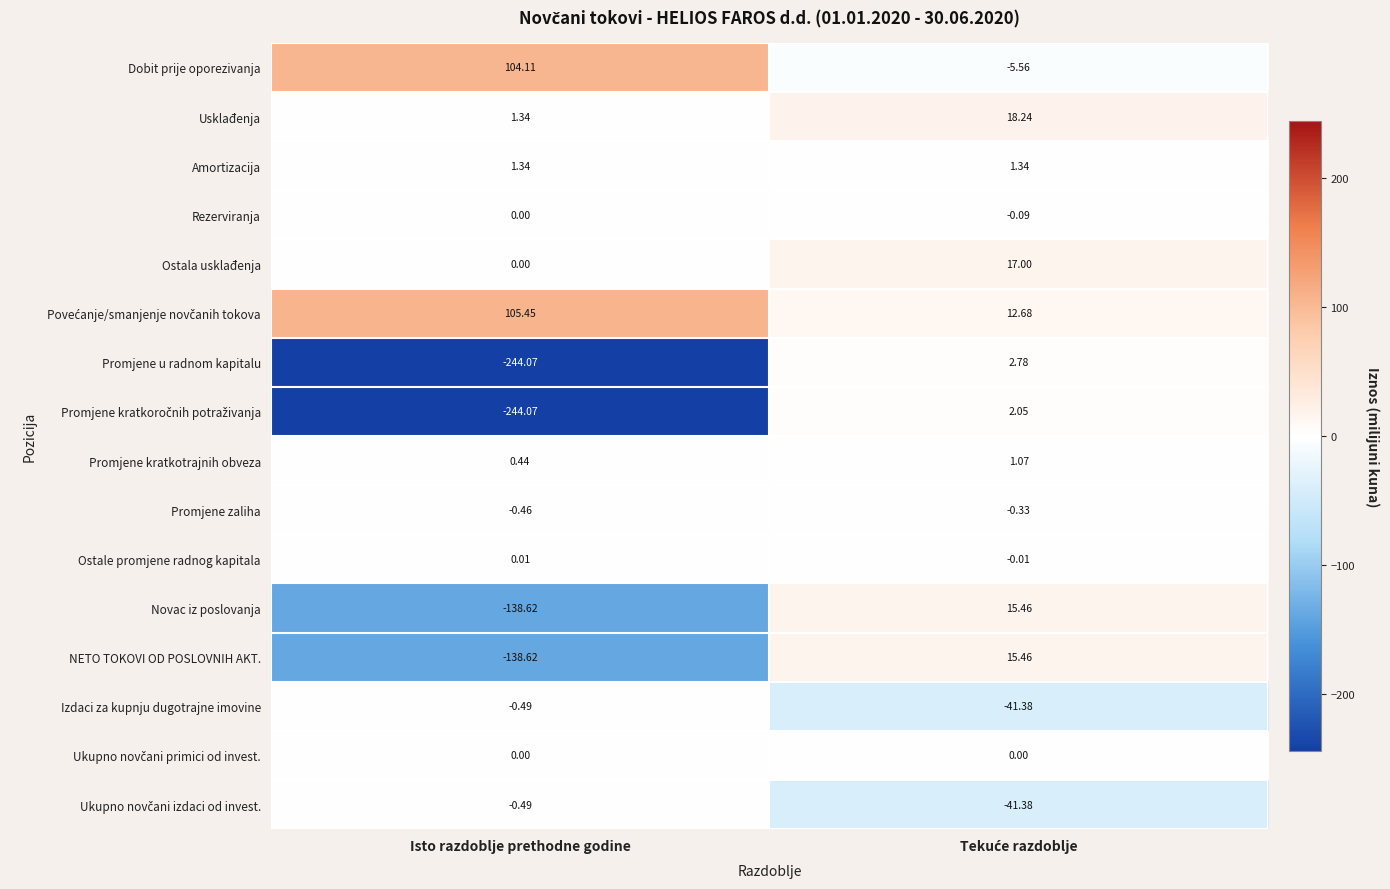

At which category does the chart reach its peak across all series?

Isto razdoblje prethodne godine